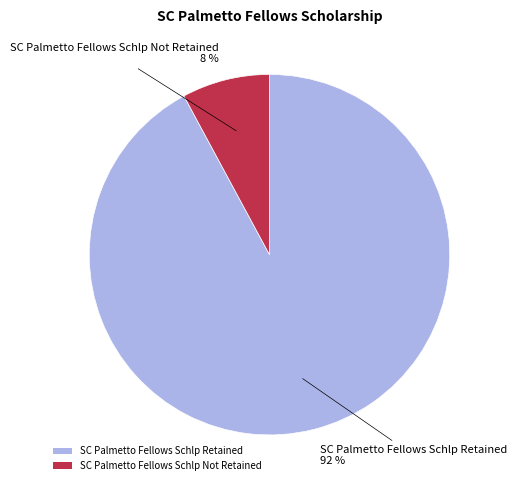

Is the sum of SC Palmetto Fellows Schlp Retained and SC Palmetto Fellows Schlp Not Retained greater than half?

Yes